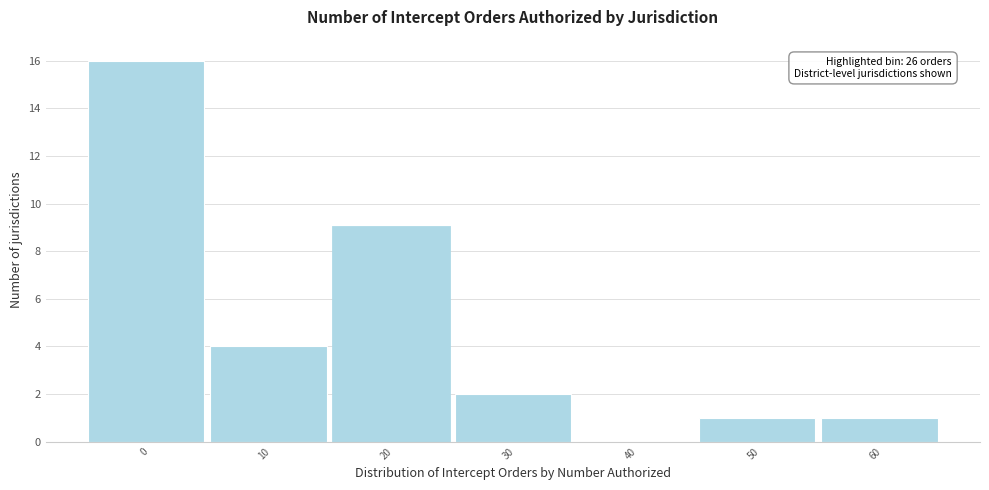

Reading left to right, extract all data points from this chart.

0=16	10=4	20=9	30=2	40=0	50=1	60=1